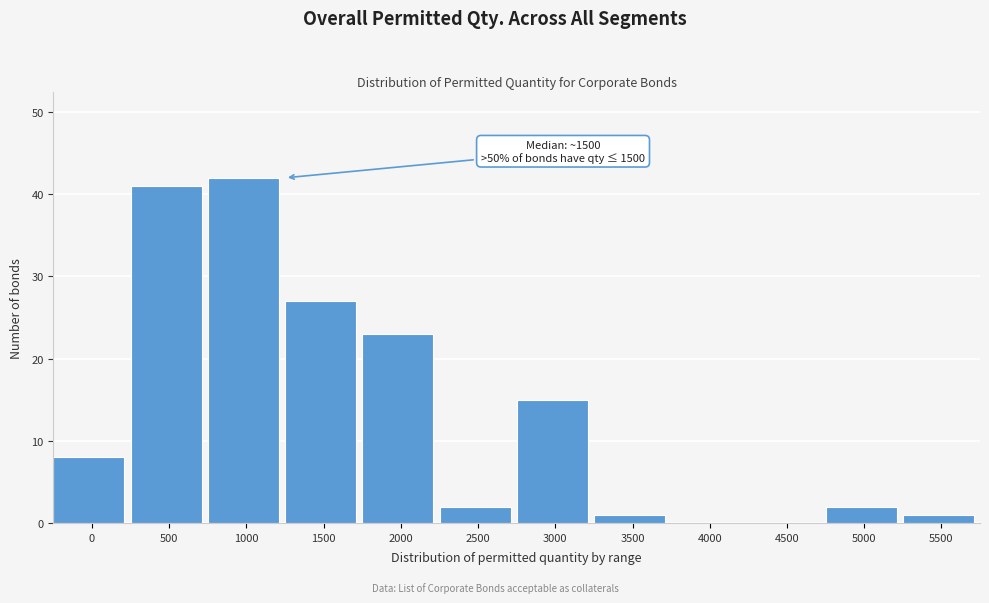

Reading right to left, transcribe all the data shown in this chart.

5500=1	5000=2	4500=0	4000=0	3500=1	3000=15	2500=2	2000=23	1500=27	1000=42	500=41	0=8